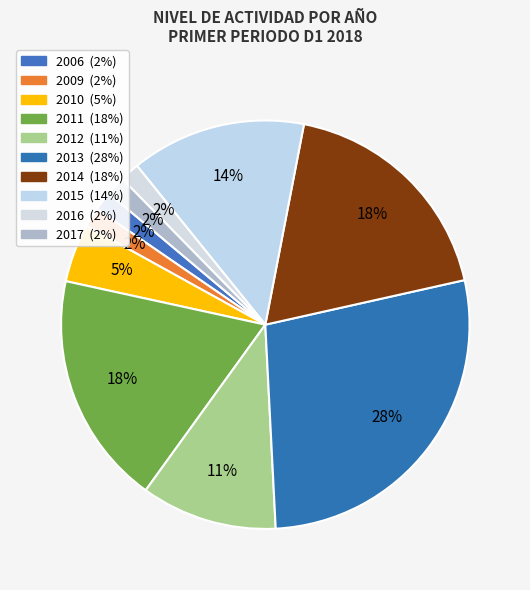

Which category has the smallest portion of the pie?

2006